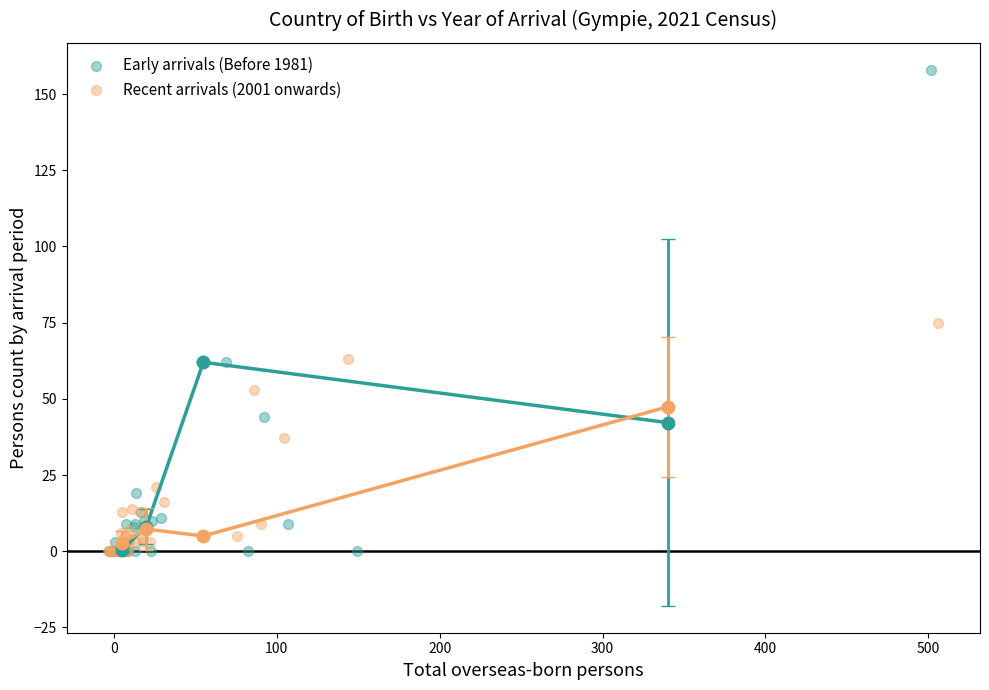

Which series has the largest Y range (max minus min)?

Early arrivals (Before 1981)